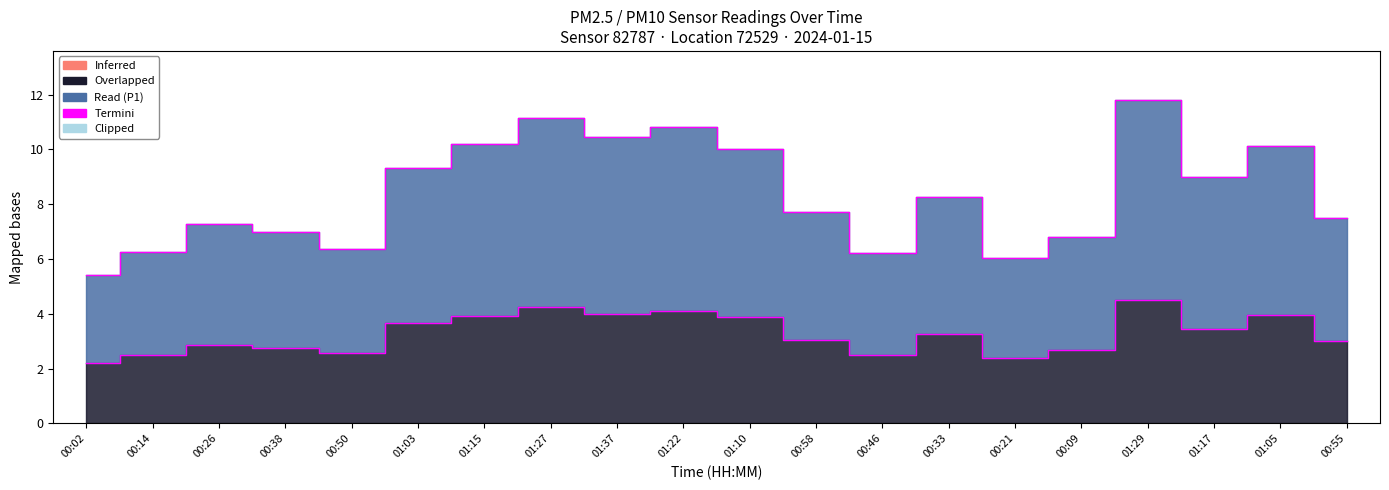

True or false: P1 and P2 intersect in this chart.

False